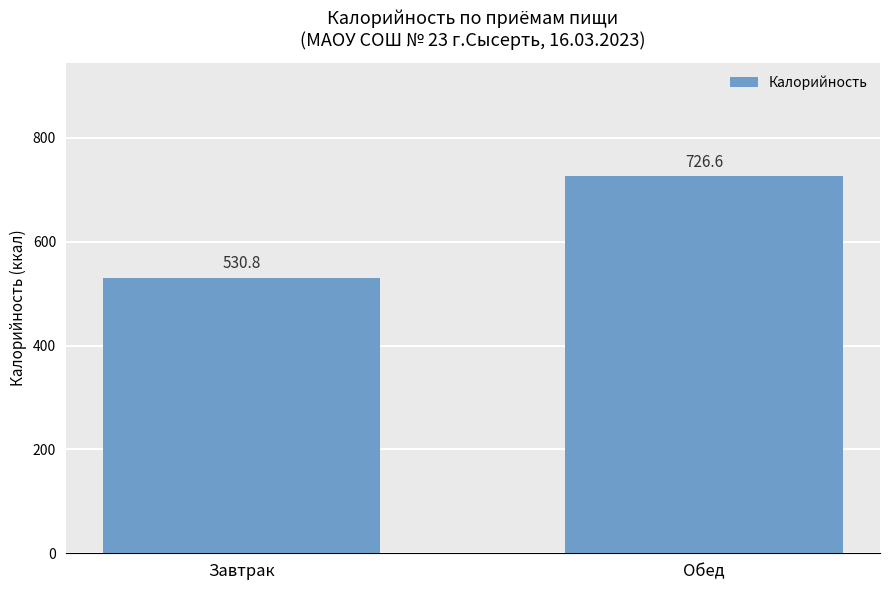

Reading left to right, what are all the values shown in this chart?

Завтрак=530.8	Обед=726.6